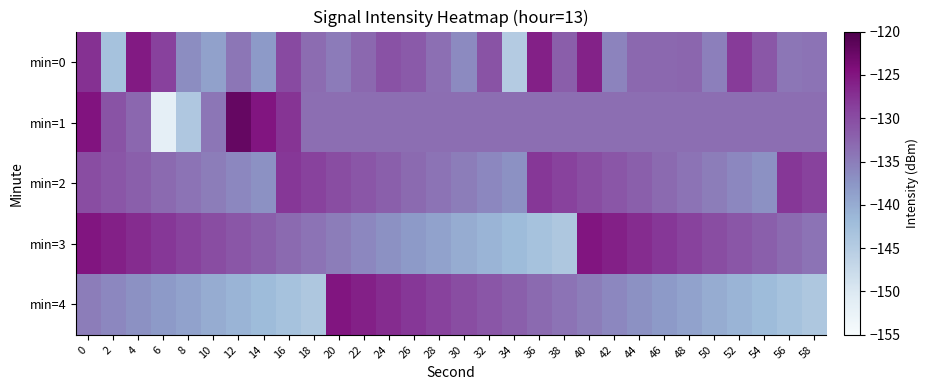

Which series has the widest spread of values?

min=1